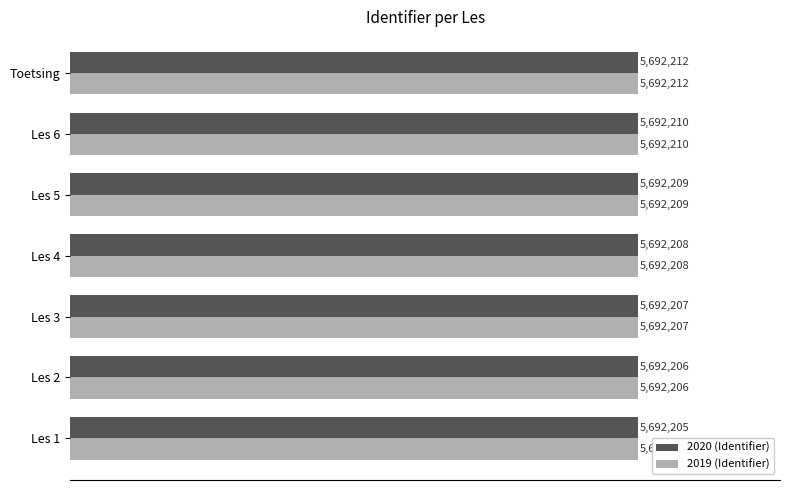

List the labels in order of 2019 (Identifier) value, largest first.

Toetsing, Les 6, Les 5, Les 4, Les 3, Les 2, Les 1